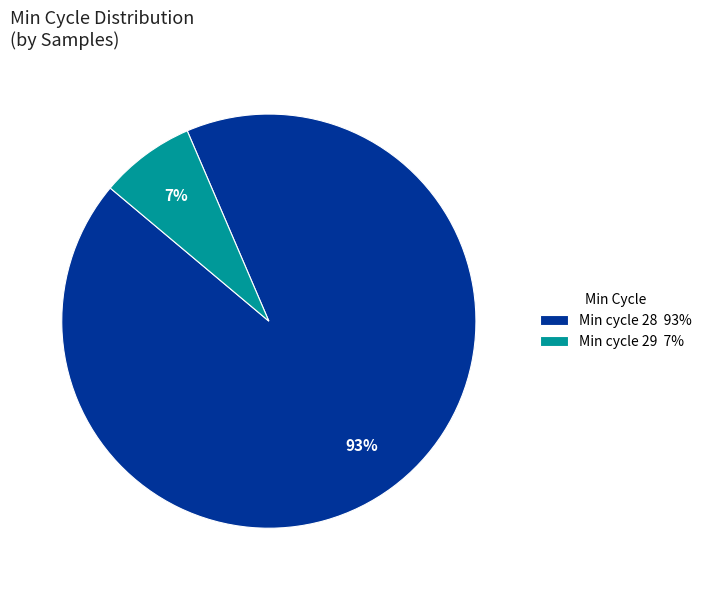

To the nearest percent, what percentage of the pie is Min cycle 28 93%?

93%